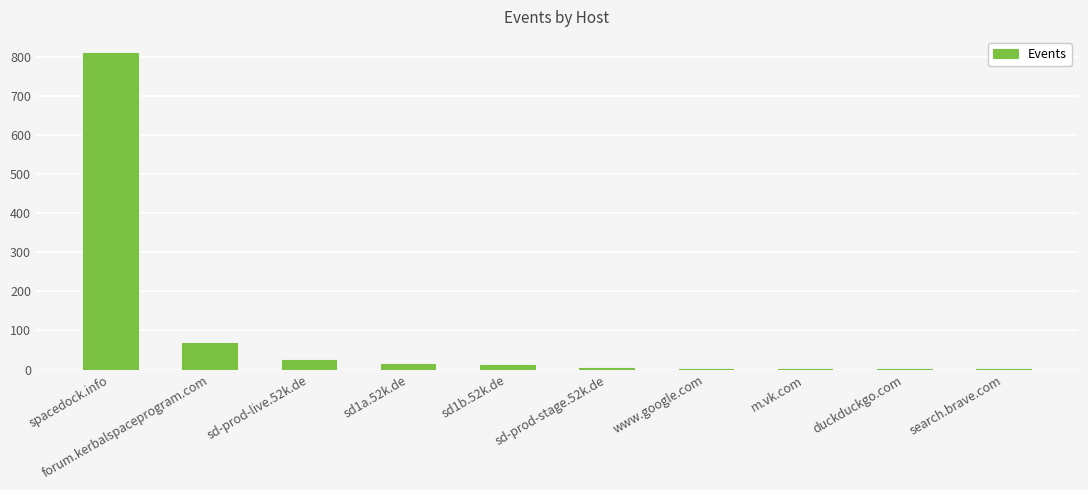

Count the number of categories in the chart.

10